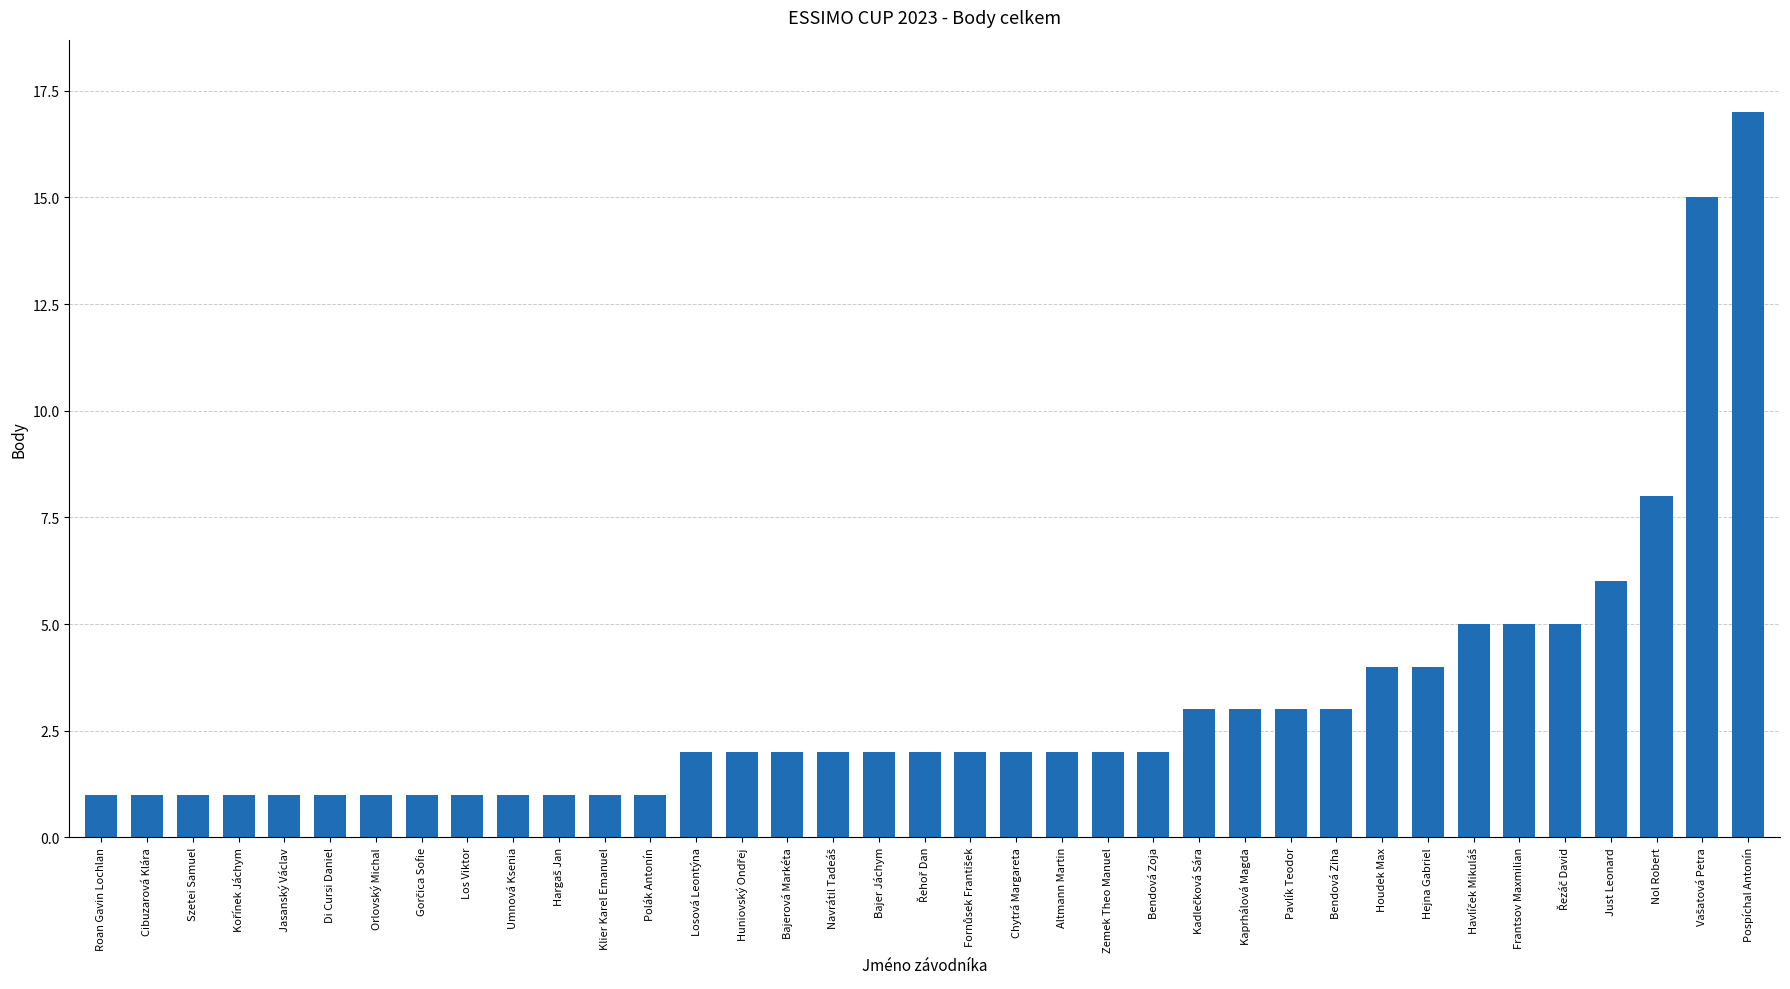

Which label corresponds to the largest value in the chart?

Pospíchal Antonín